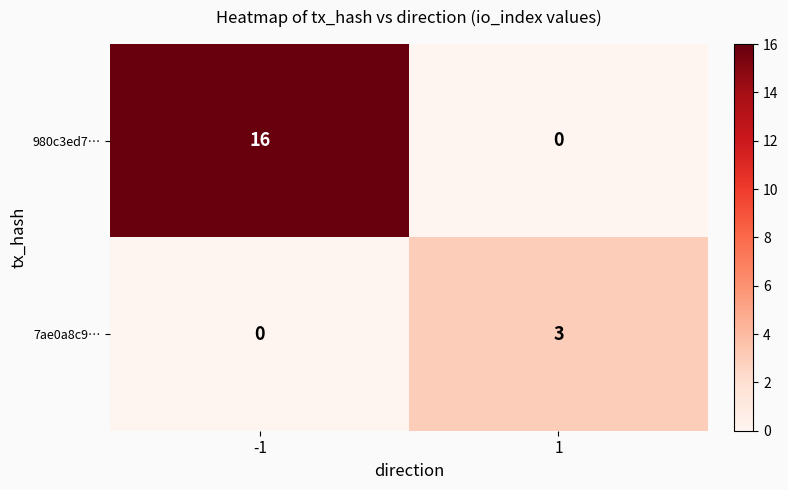

Which series has the largest total across all categories?

980c3ed7…